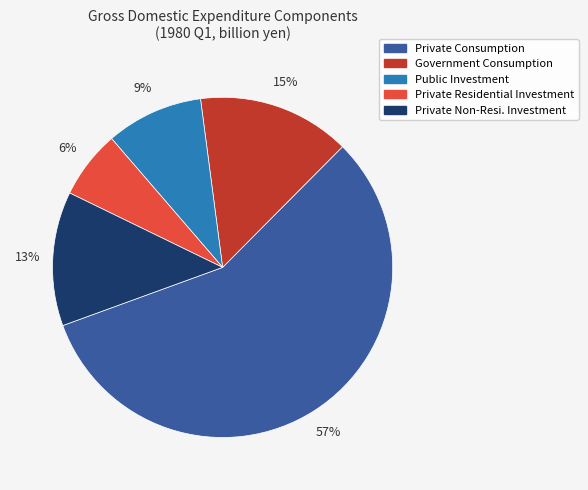

What is the largest slice in the pie chart?

Private Consumption